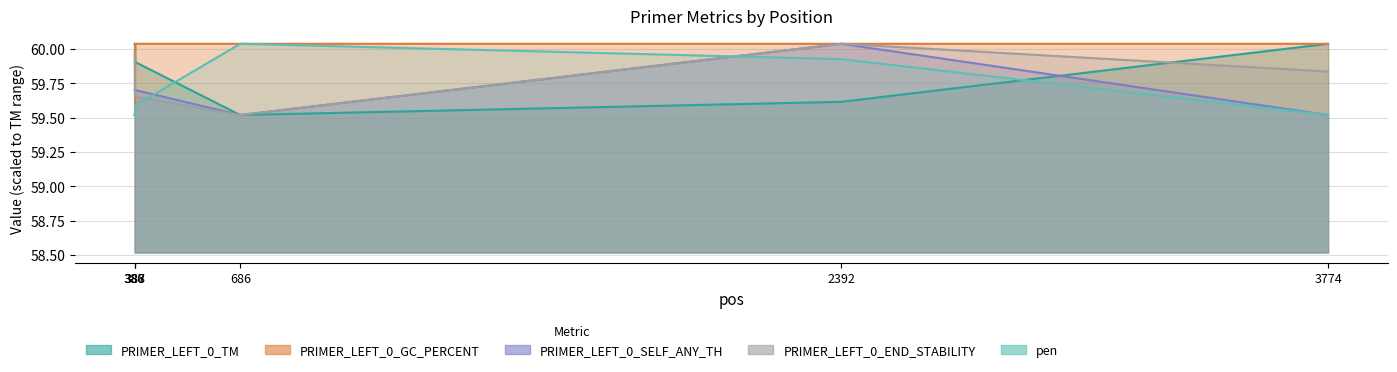

At how many categories does at least one series exceed 59?

6